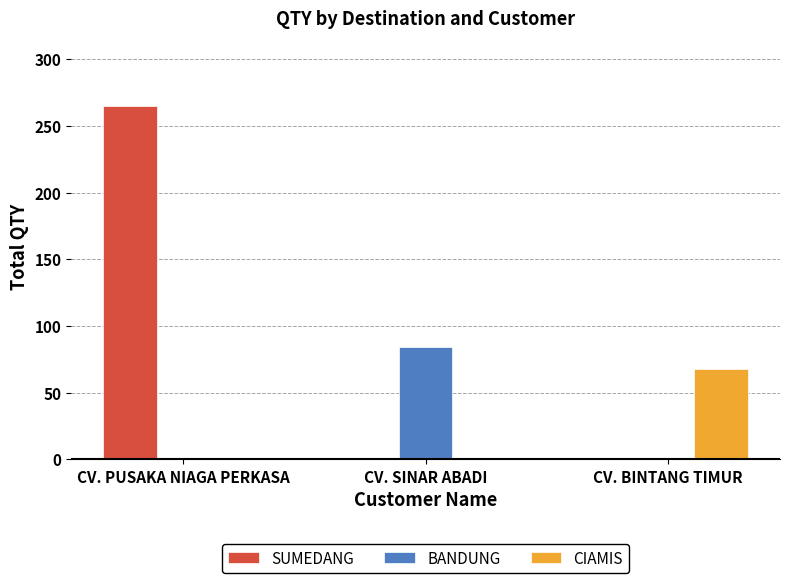

True or false: BANDUNG has a value of 84 at CV. SINAR ABADI.

True